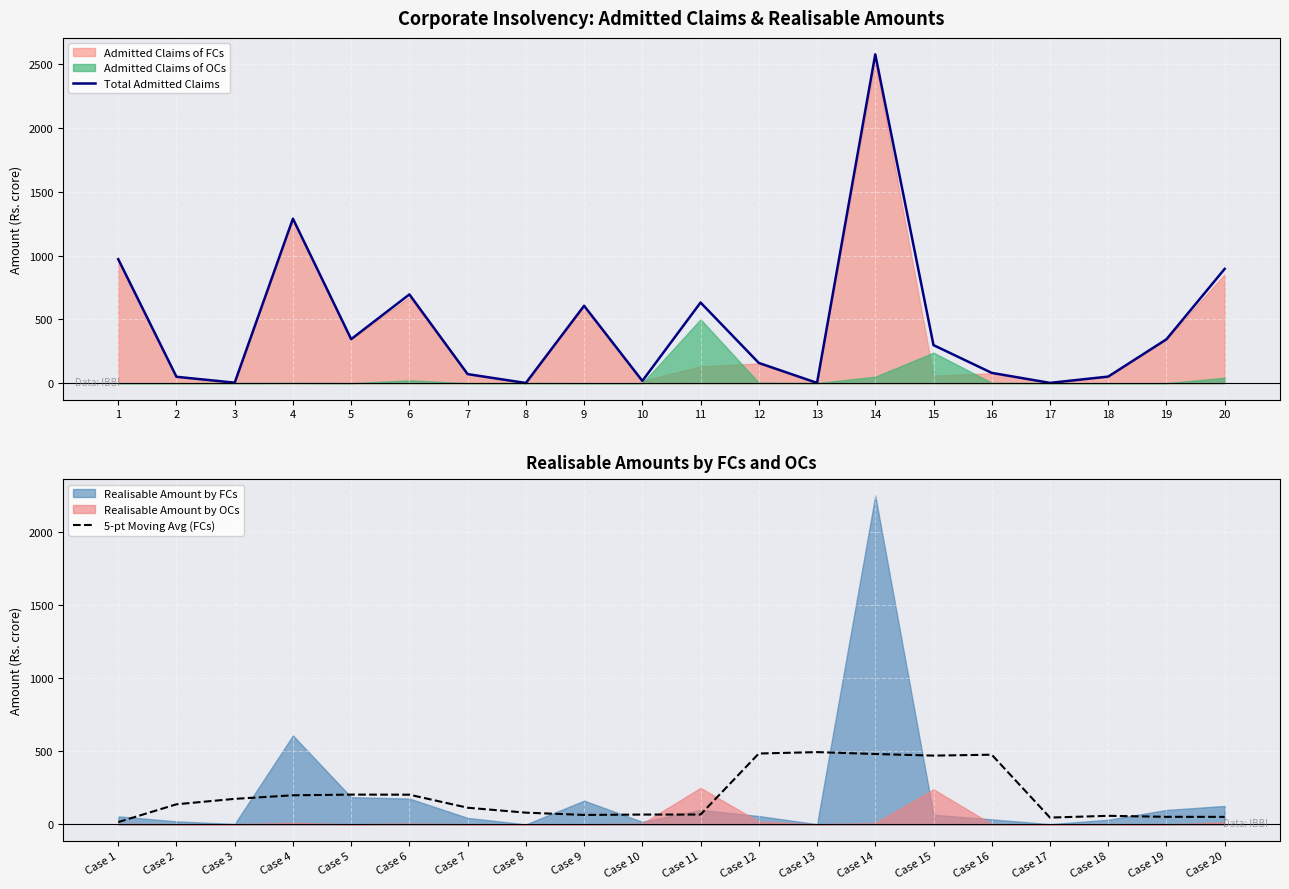

At which category does the chart reach its minimum across all series?

8